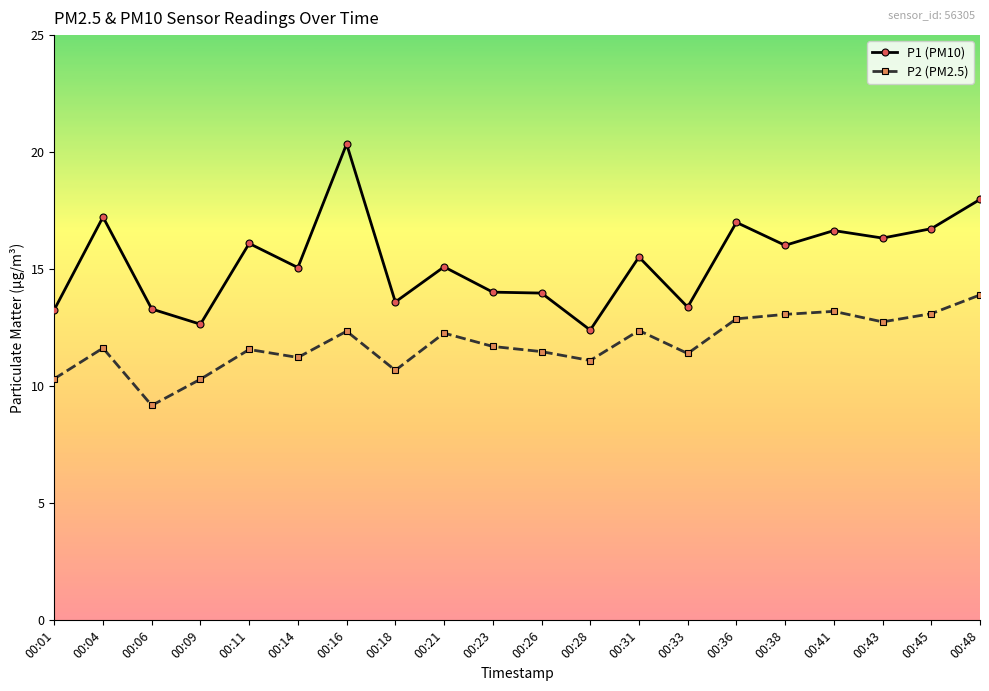

What is the difference between the P1 (PM10) values at 00:48 and 00:31?

2.5